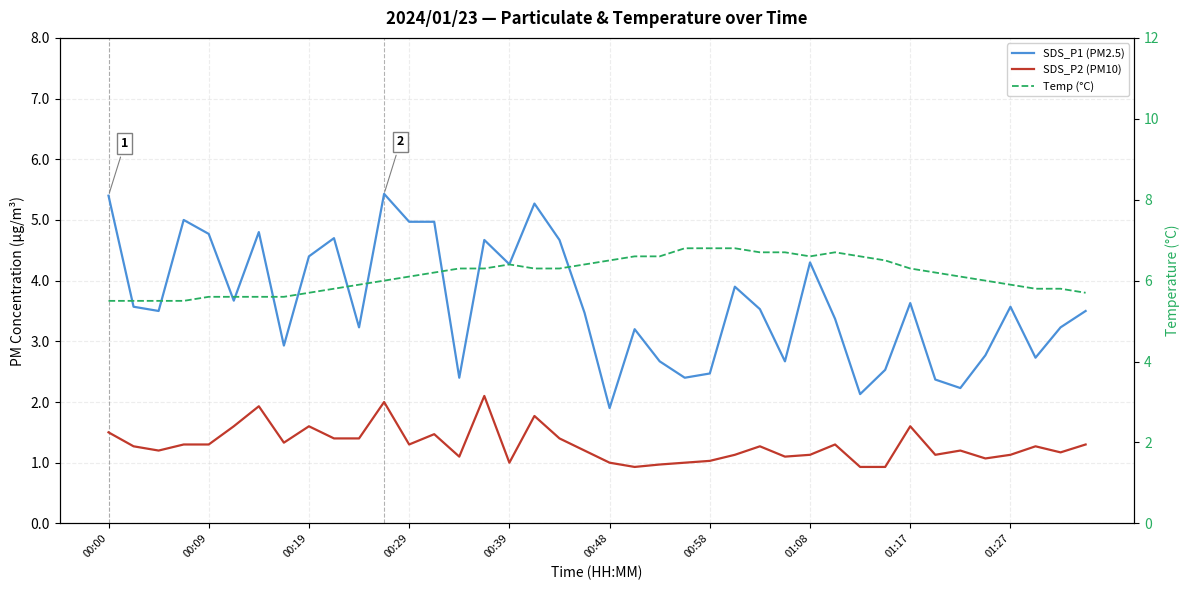

True or false: SDS_P1 (PM2.5) and Temp (°C) cross at least once.

False